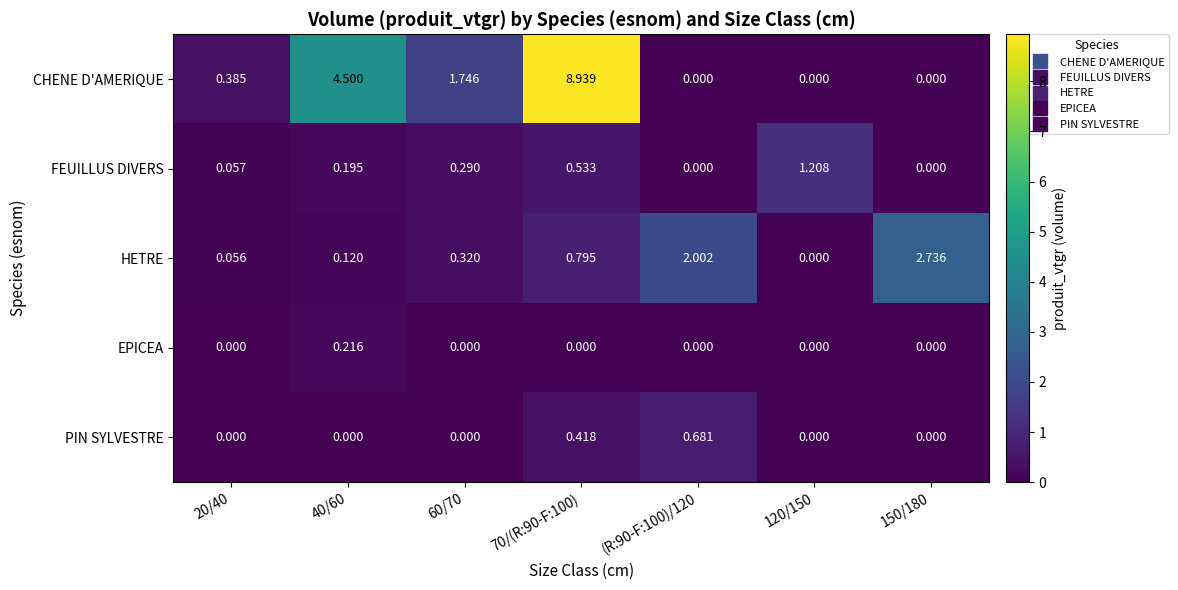

Which category has the highest value across all series?

70/(R:90-F:100)